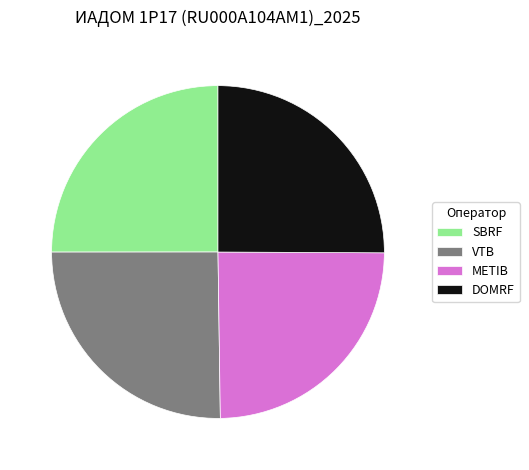

Is it true that DOMRF is 35% of the pie?

False